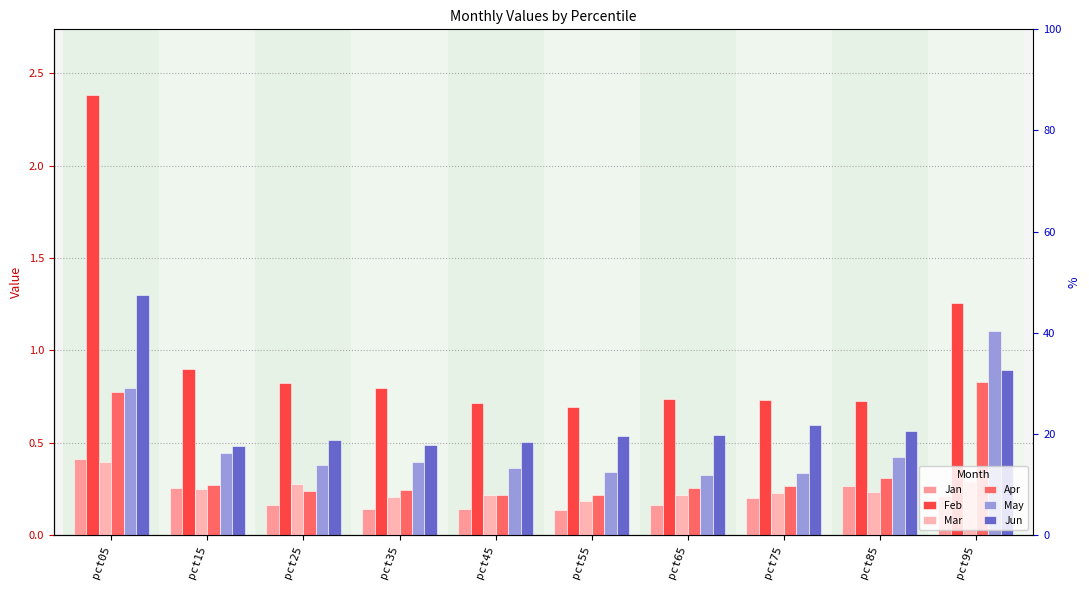

What is the maximum value for Feb?

2.4